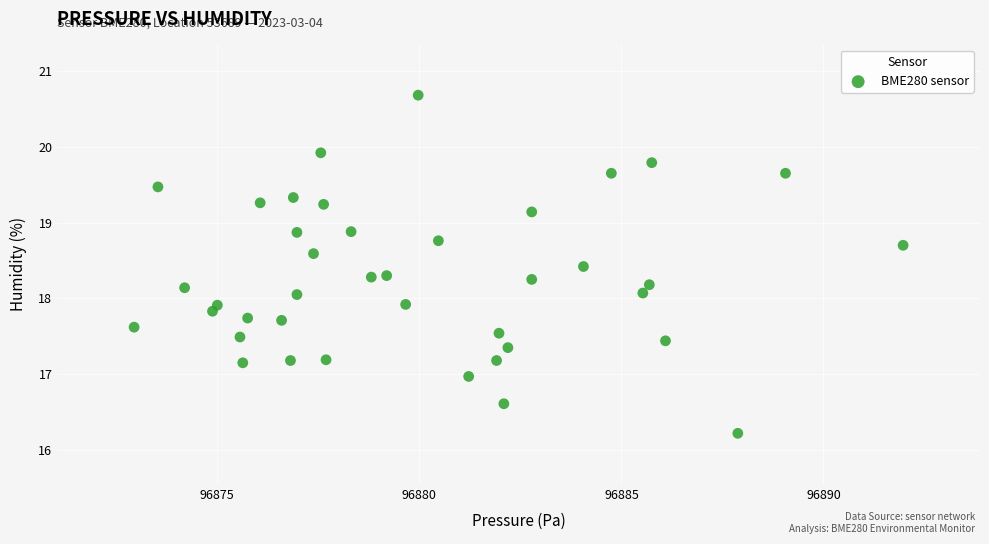

What is the range of X values (max minus min)?

19.0